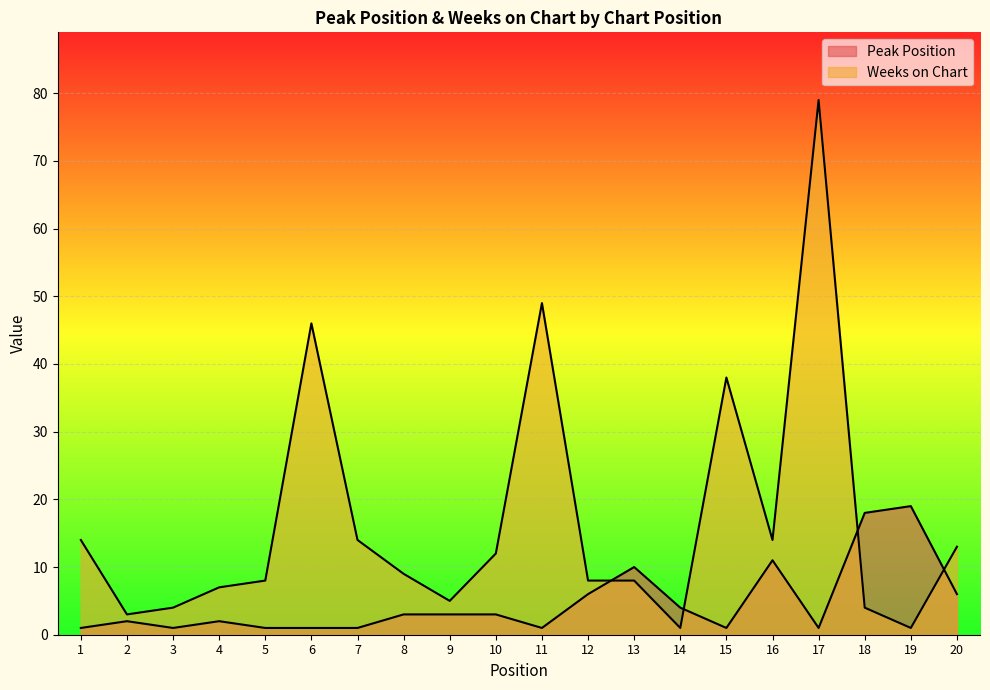

What value does the Weeks on Chart series have at 17, to the nearest 5?

80